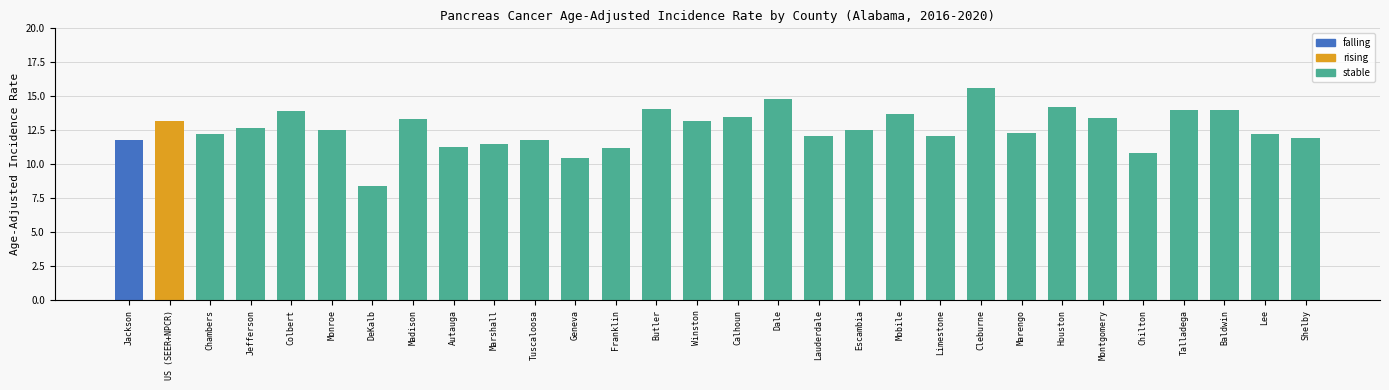

Does the chart contain stacked bars?

No